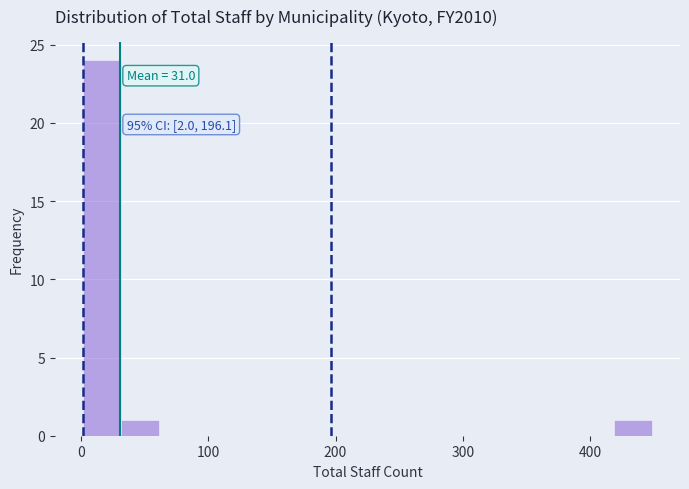

Read against the x-axis, roughly where is the centre of the tallest bar?

20